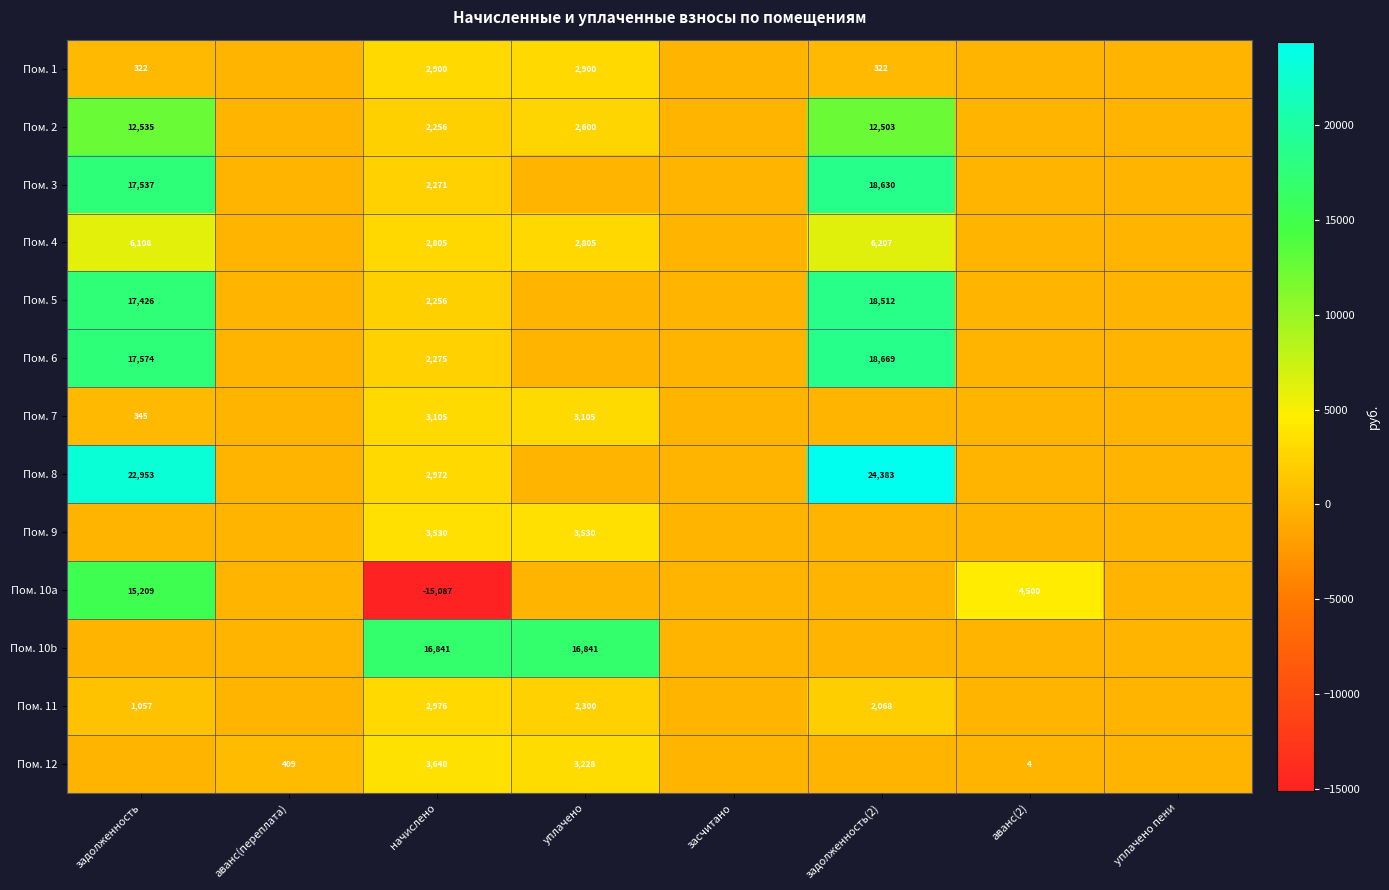

Which series has the largest total across all categories?

Пом. 8